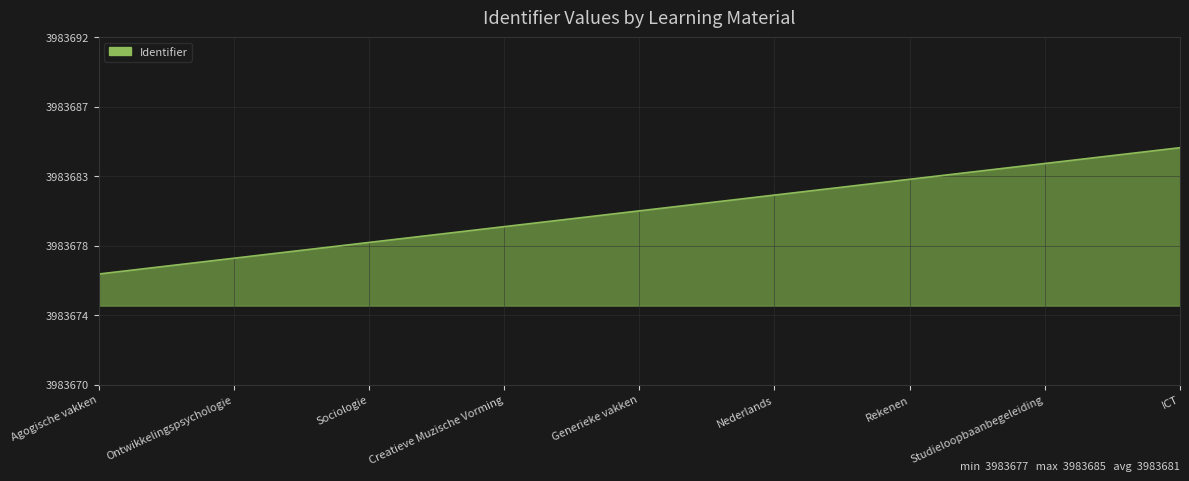

Which has a higher value, Generieke vakken or Sociologie?

Generieke vakken